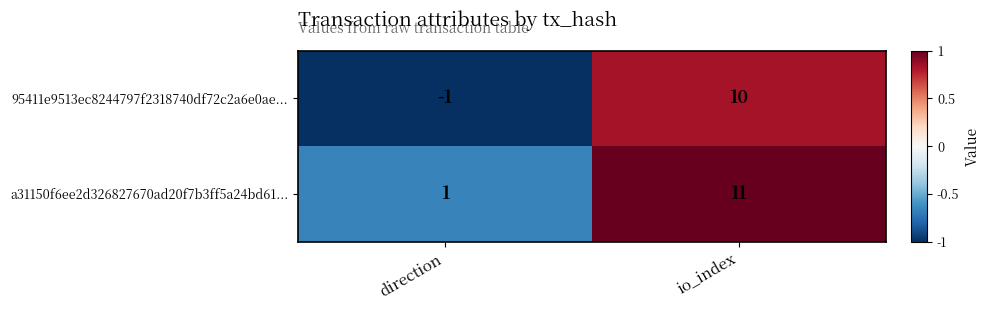

At which category is the sum across all series the highest?

io_index